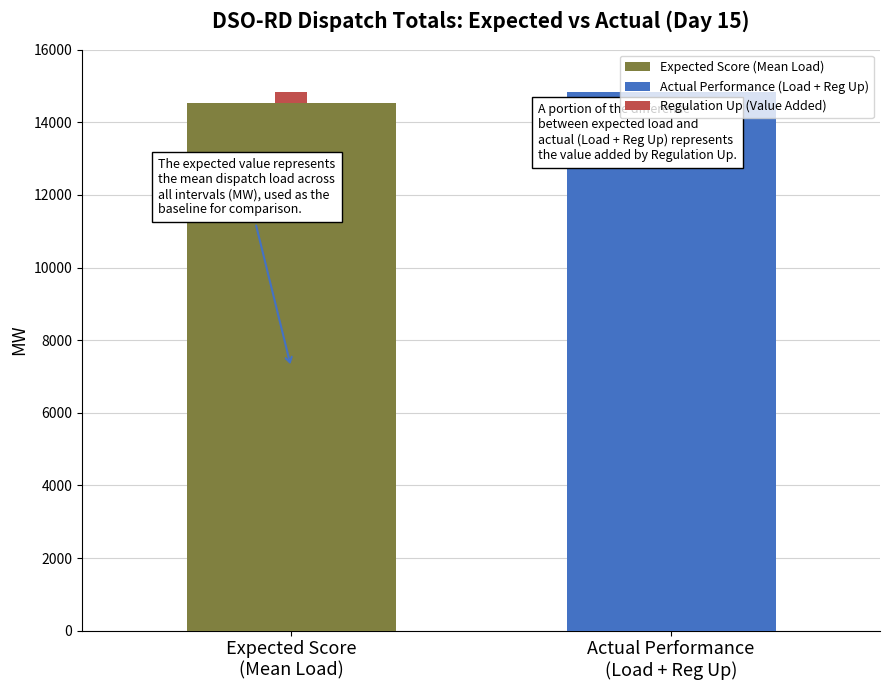

What is the difference between the second highest and second lowest values in the Load (MW) series?

223.1